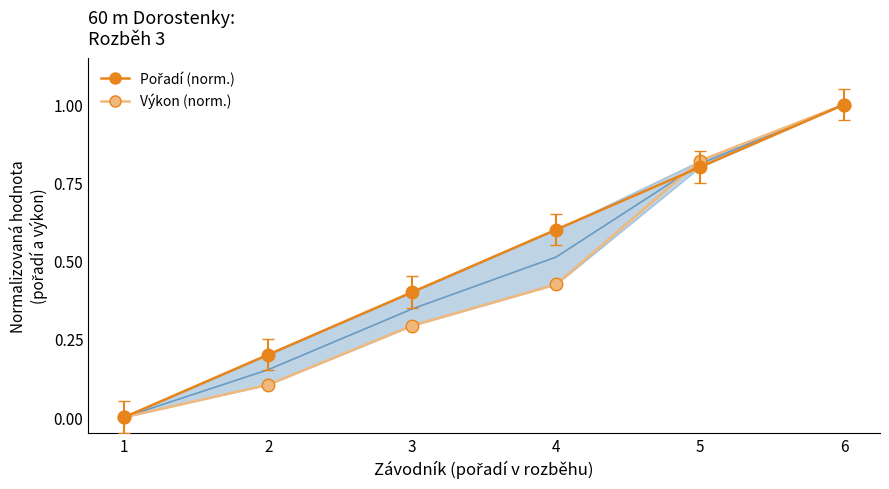

What is the total value across all series at 5?

1.6